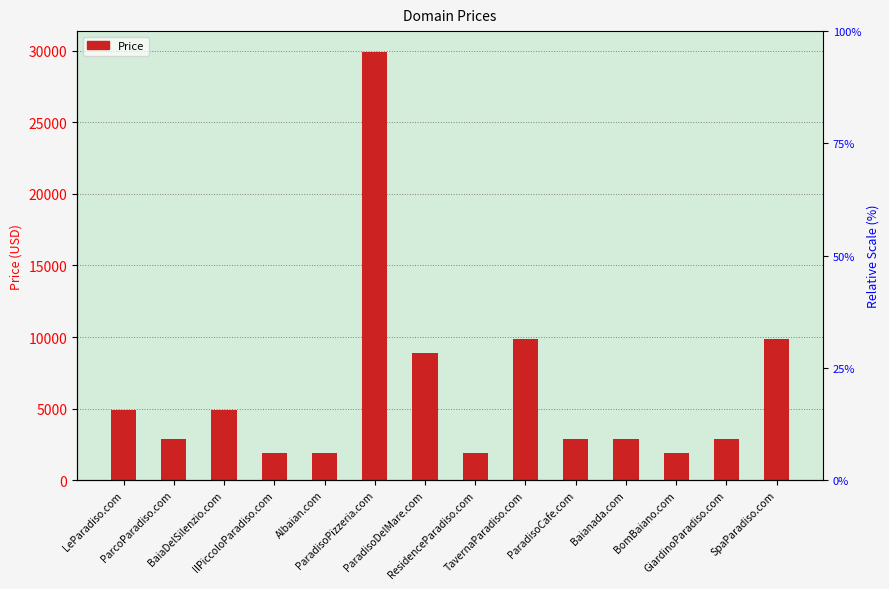

What is the value of the 4th bar from the left?

1888